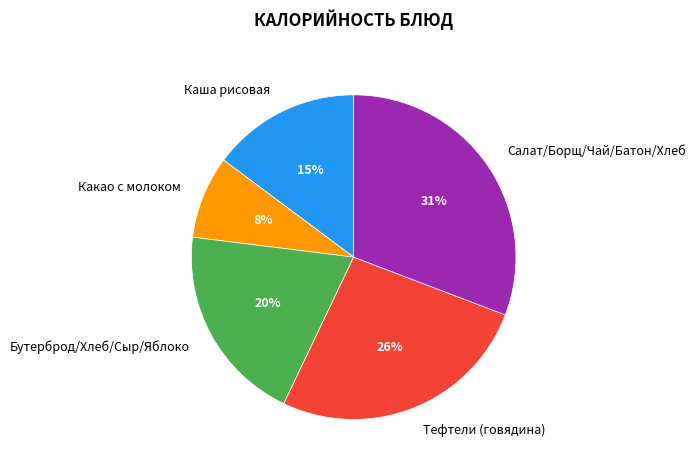

Does Бутерброд/Хлеб/Сыр/Яблоко account for over 50% of the chart?

No